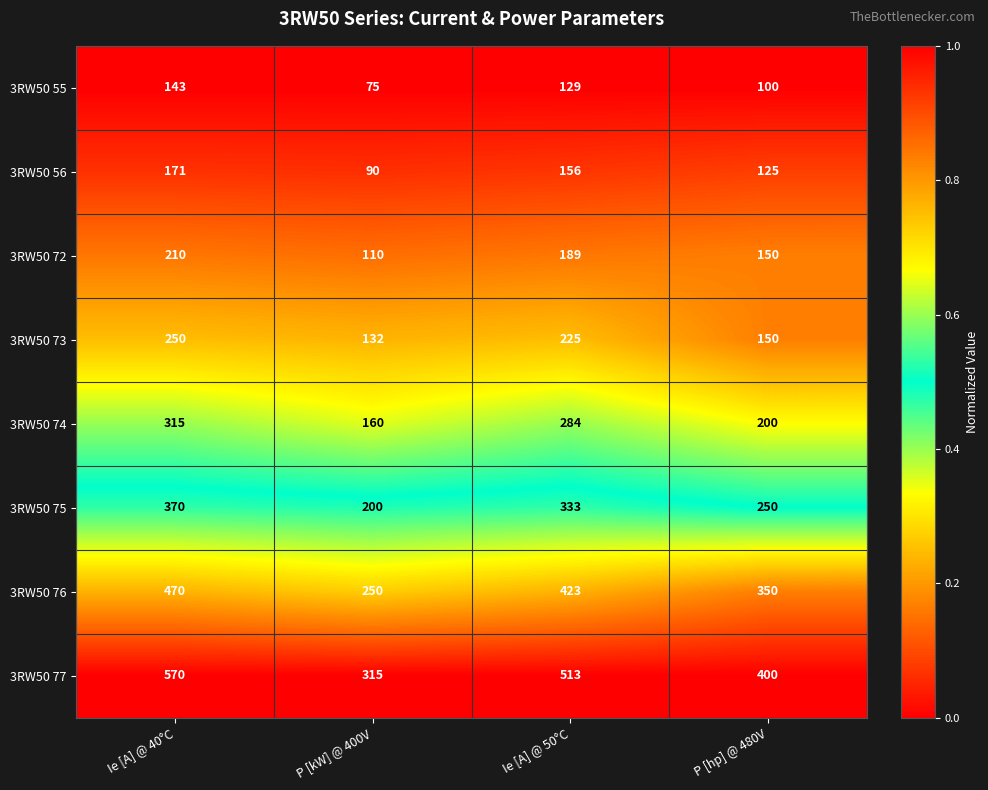

Which series changed the most between P [kW] @ 400V and P [hp] @ 480V?

3RW50 76